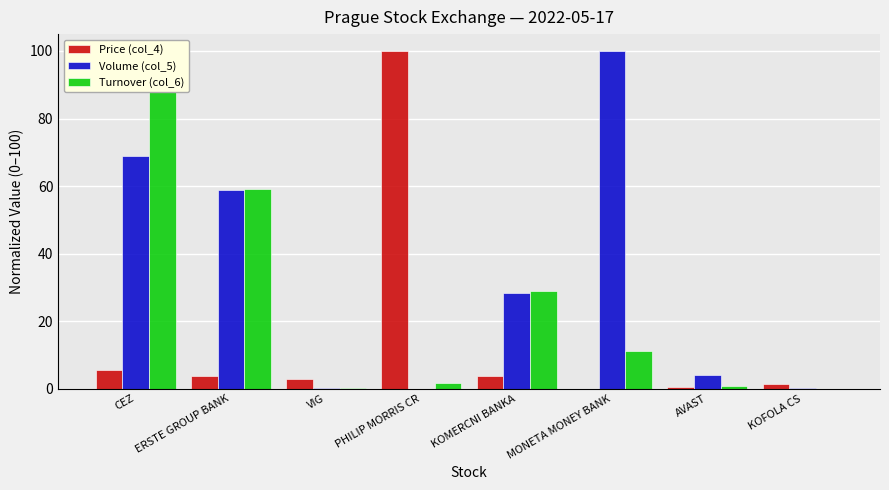

What position from the left is MONETA MONEY BANK?

6